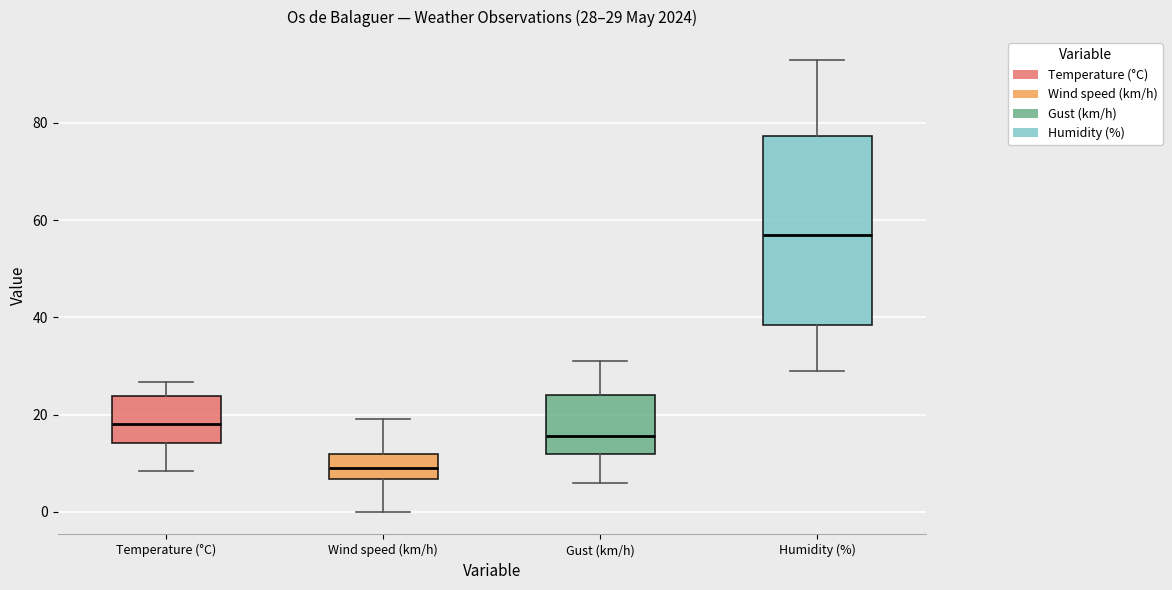

Which box's median line is the lowest?

Wind speed (km/h)